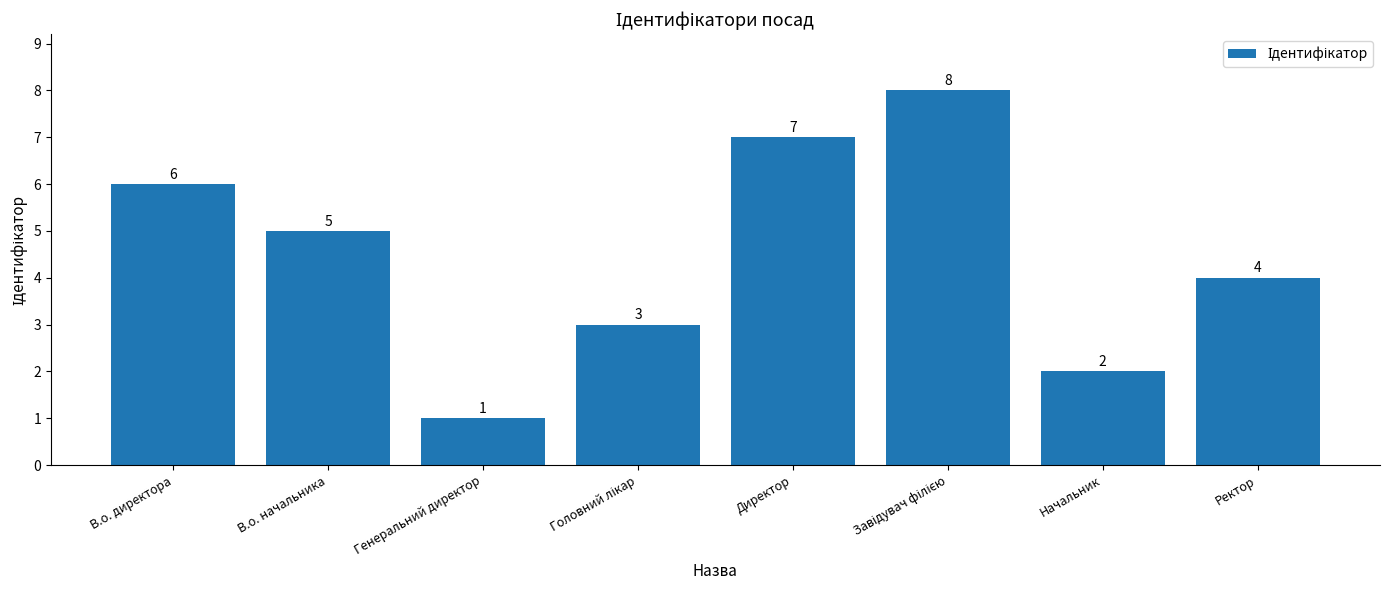

What is the sum of all values?

36